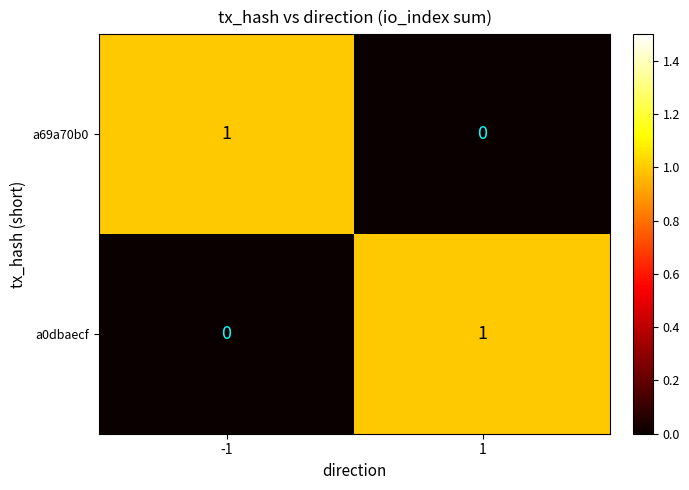

Is the value of a0dbaecf at 1 greater than the value of a69a70b0 at 1?

Yes